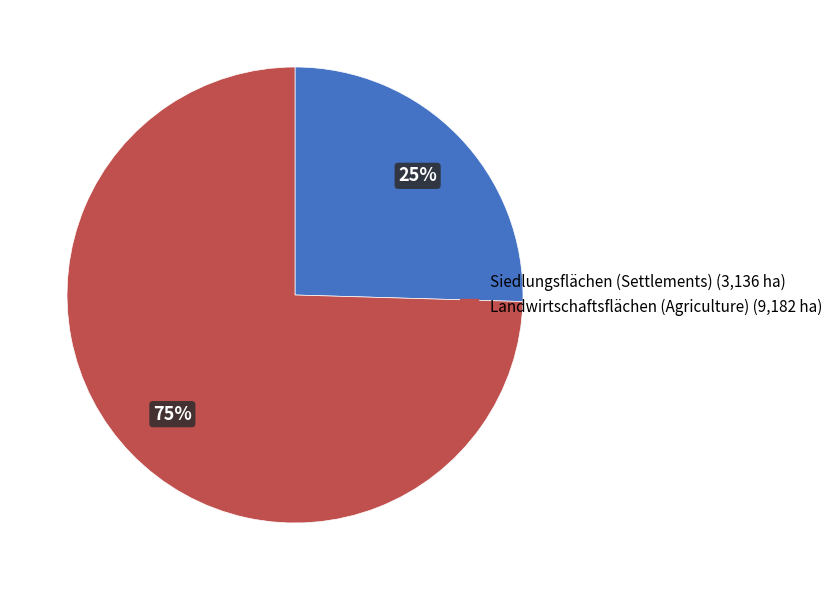

To the nearest percent, what is the average slice percentage?

50%